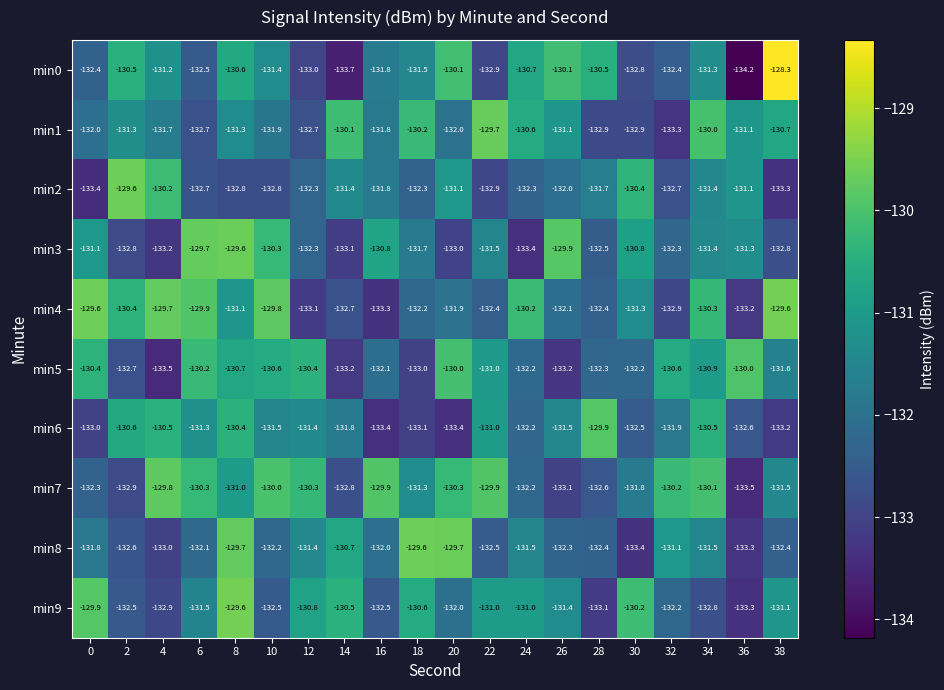

At which category is the sum across all series the highest?

8